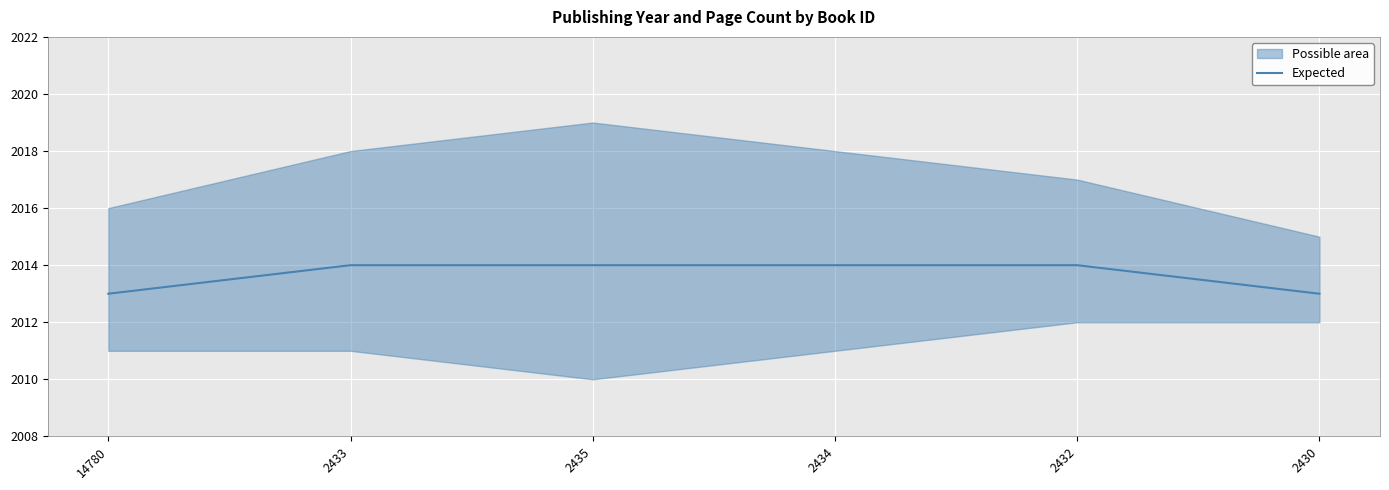

Where is the data nearest to the value 2013?

14780